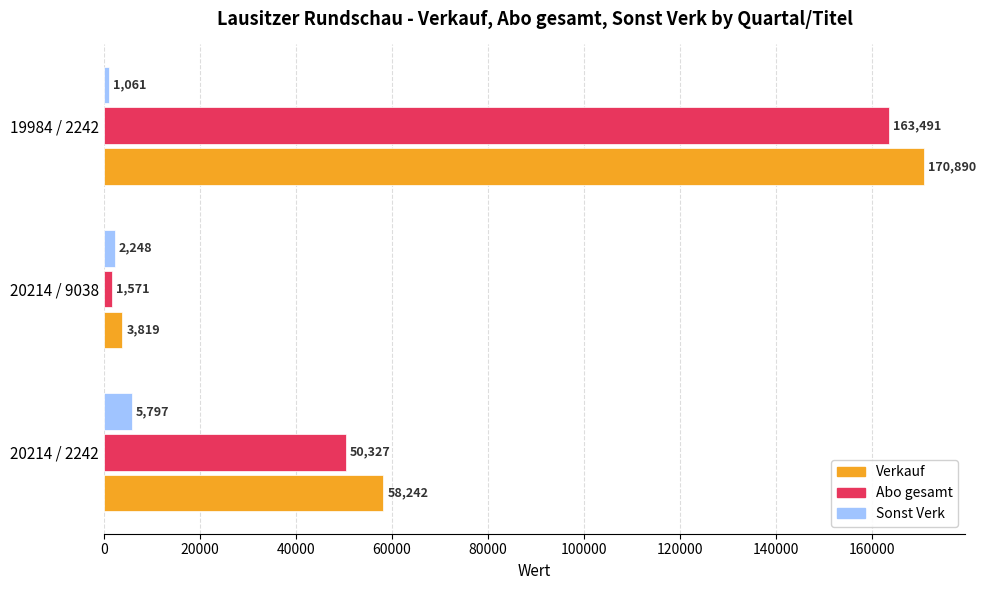

At how many categories does at least one series exceed 68964?

1